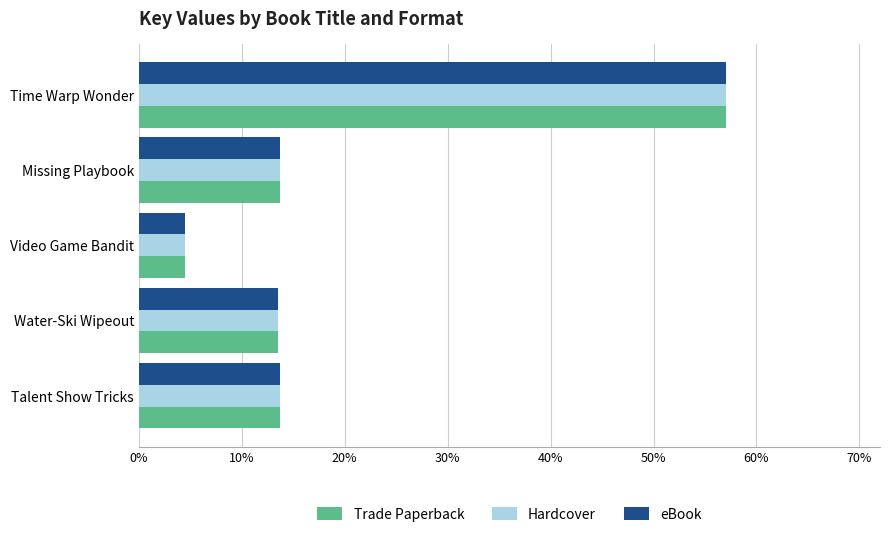

What are all the series names shown in the legend?

Trade Paperback, Hardcover, eBook